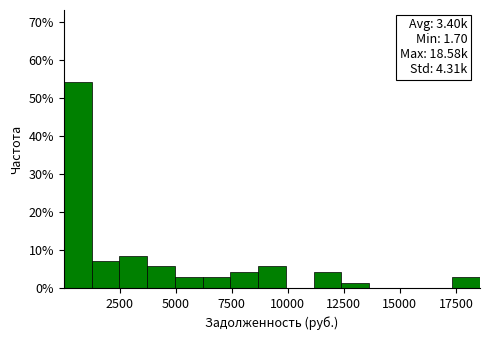

Around what value on the x-axis is the tallest bar? Give the approximate position of its centre, as read against the axis.

500